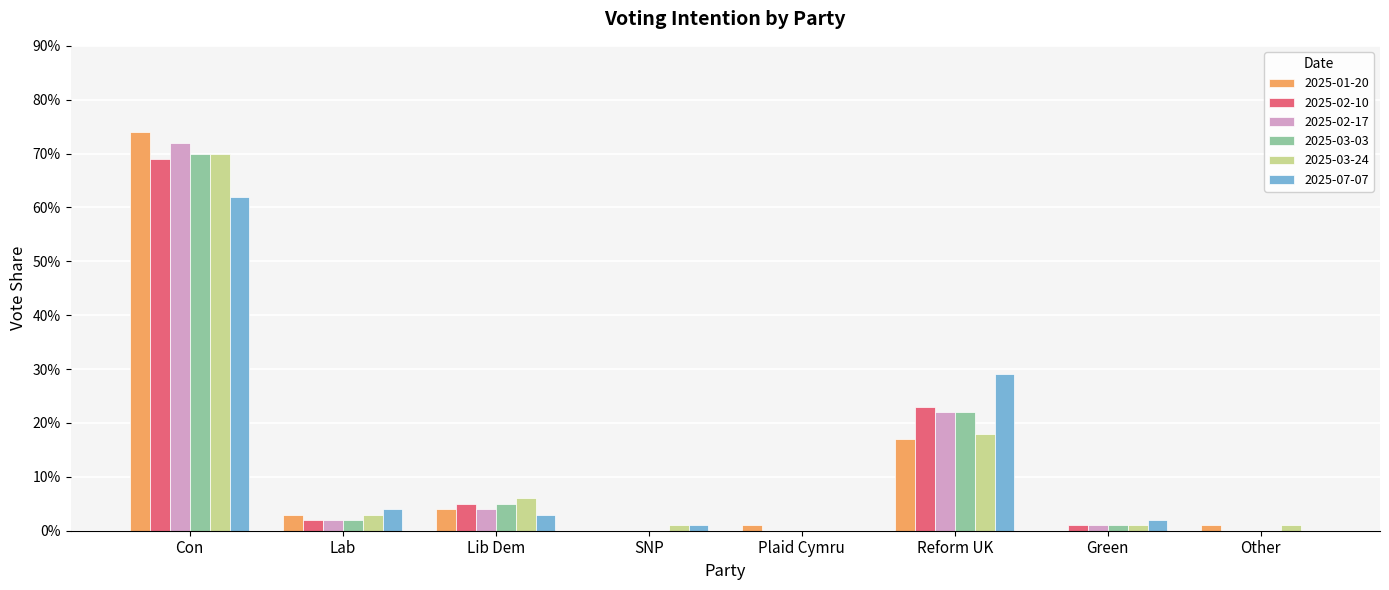

What is the total value across all series at Lib Dem?

27.0